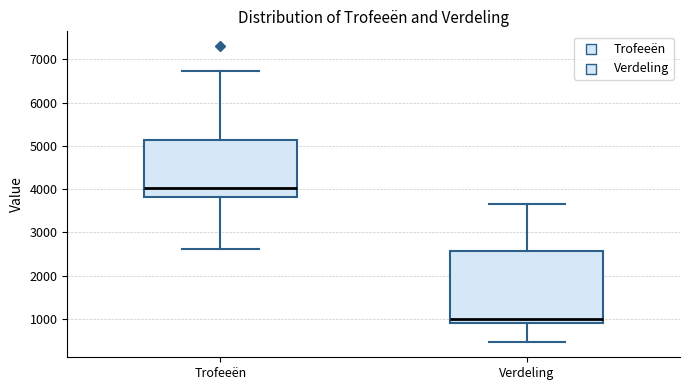

Comparing the boxes themselves (not the whiskers), which one is the tallest?

Verdeling